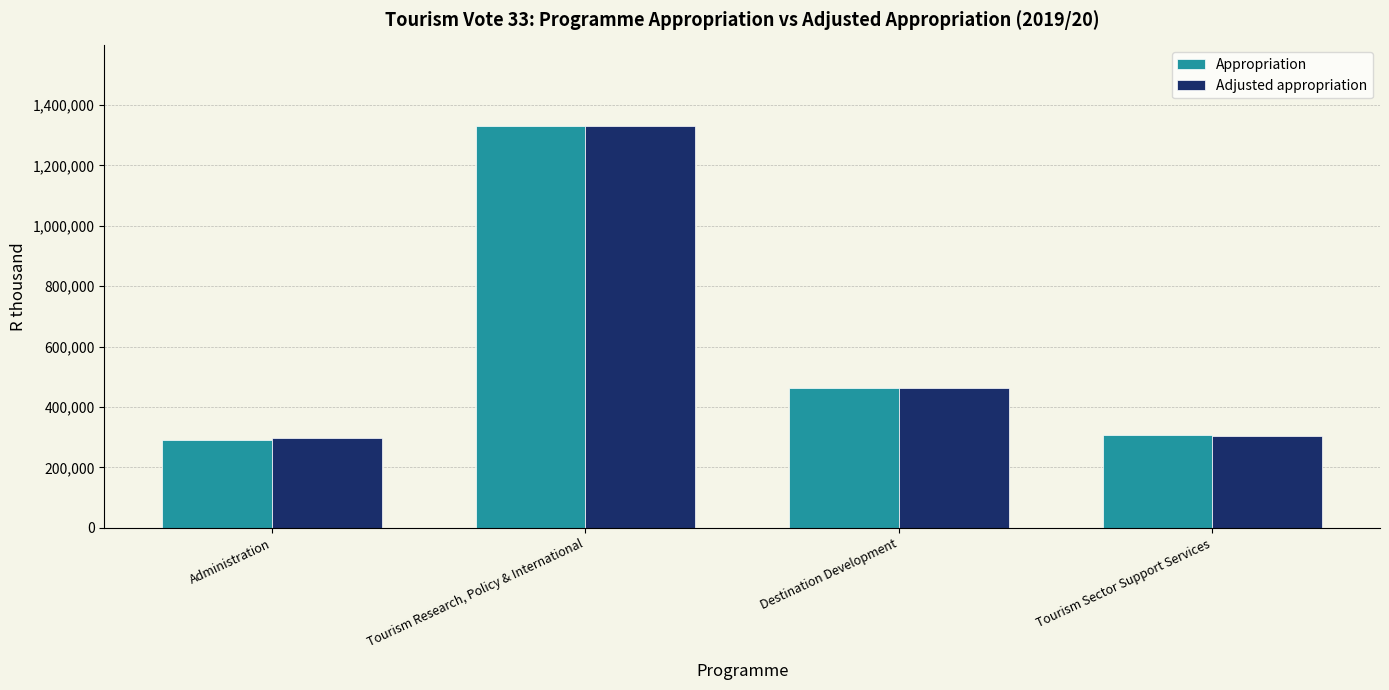

What are all the series names shown in the legend?

Appropriation, Adjusted appropriation